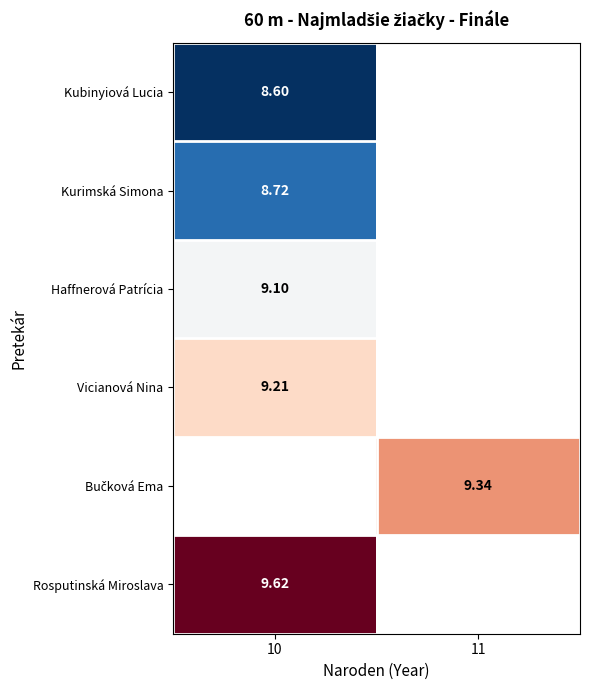

The Kurimská Simona series shows 8.7 at 10. True or false?

True